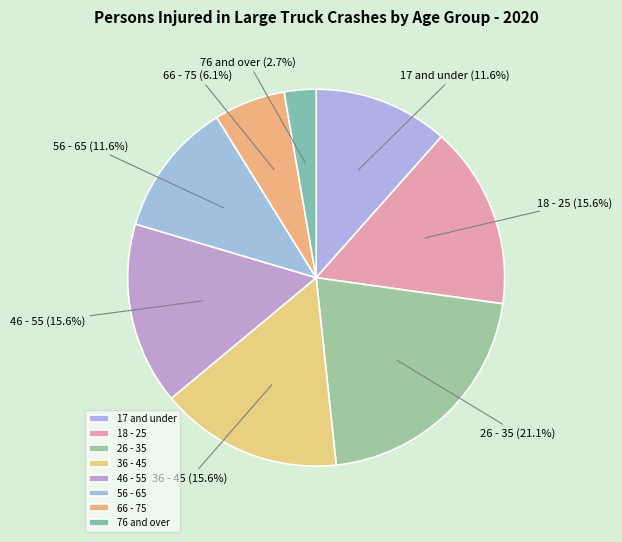

Is it true that 76 and over is 3% of the pie?

True